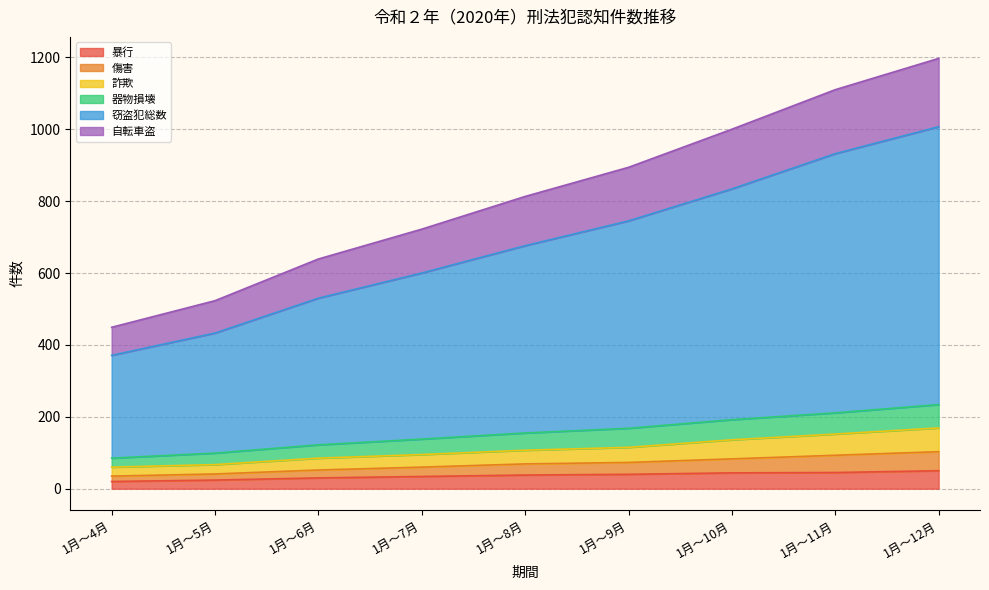

What is the average value of the 暴行 series?

36